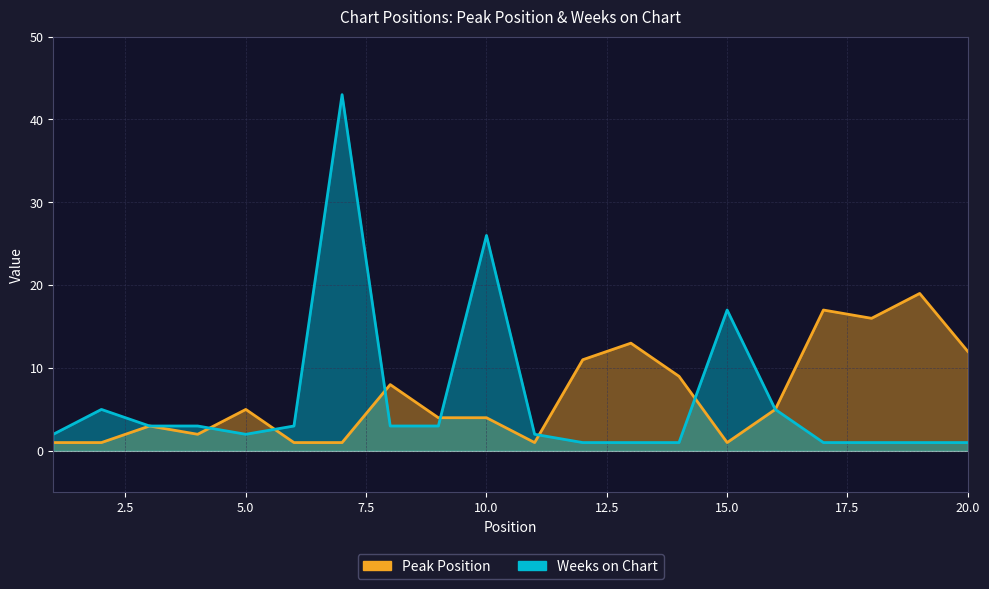

Where is Weeks on Chart nearest to the value 22?

10